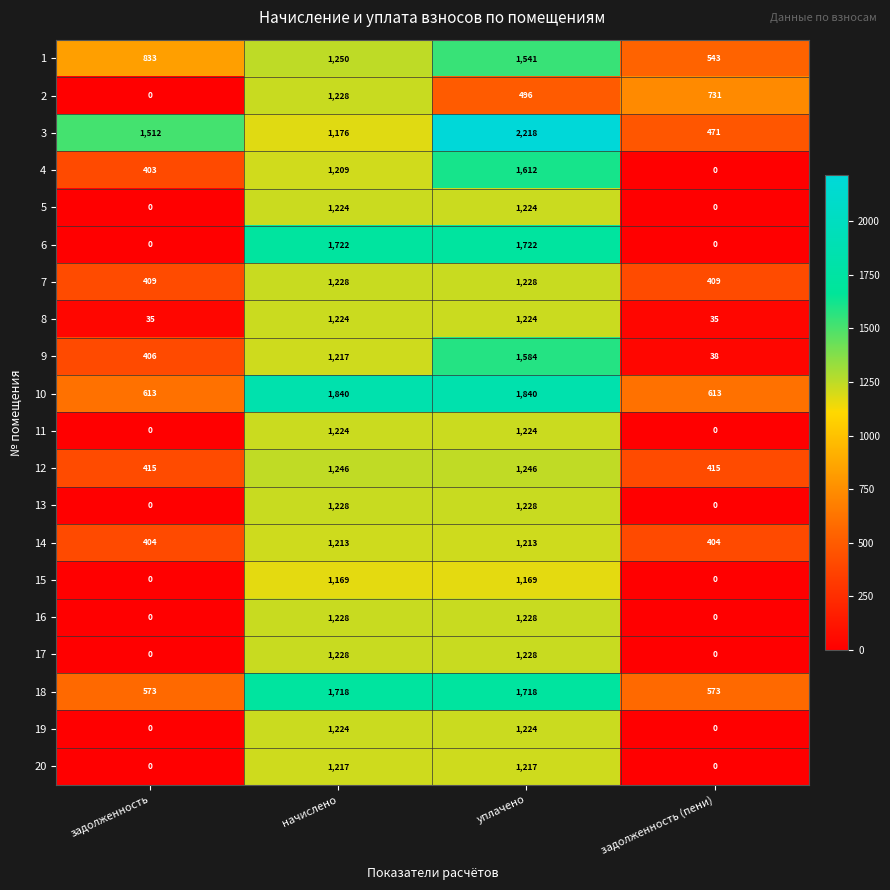

What is the maximum value shown in the chart?

2218